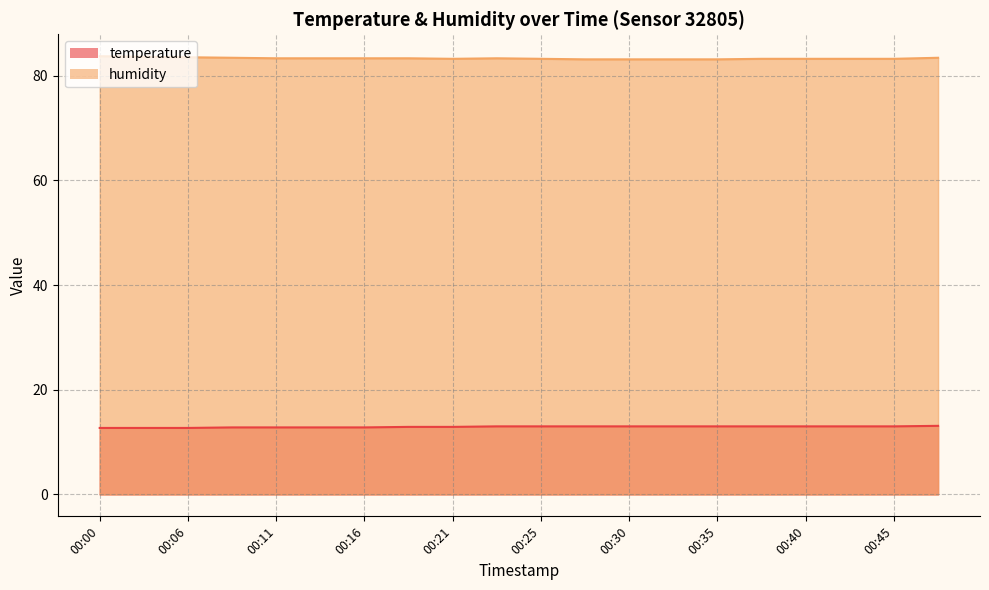

True or false: temperature has a value of 13.0 at 00:23.

True